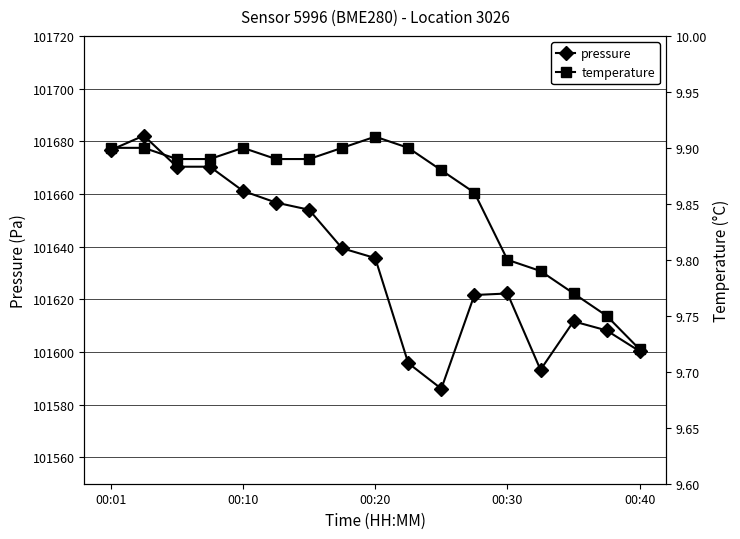

What is the minimum value shown in the chart?

9.7